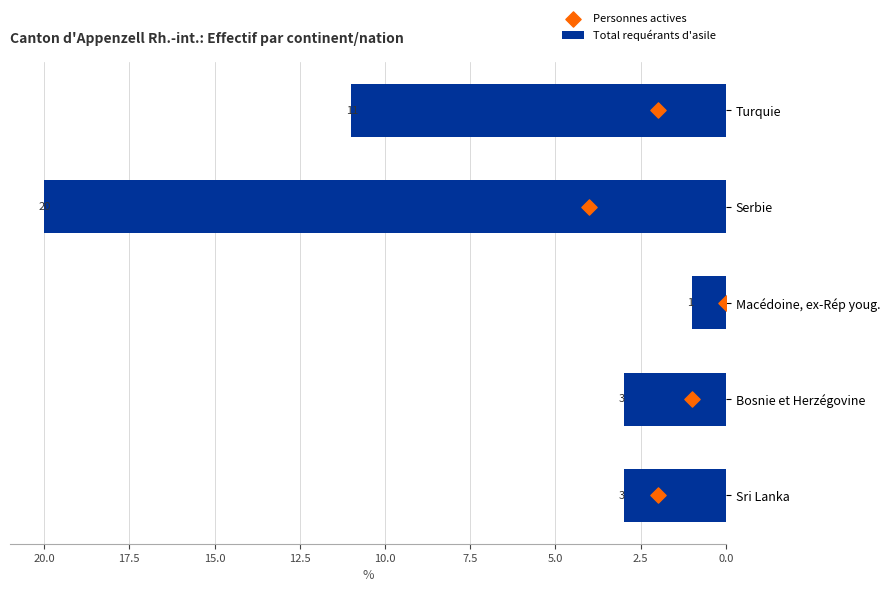

The Total requérants d'asile series shows 7 at Turquie. True or false?

False